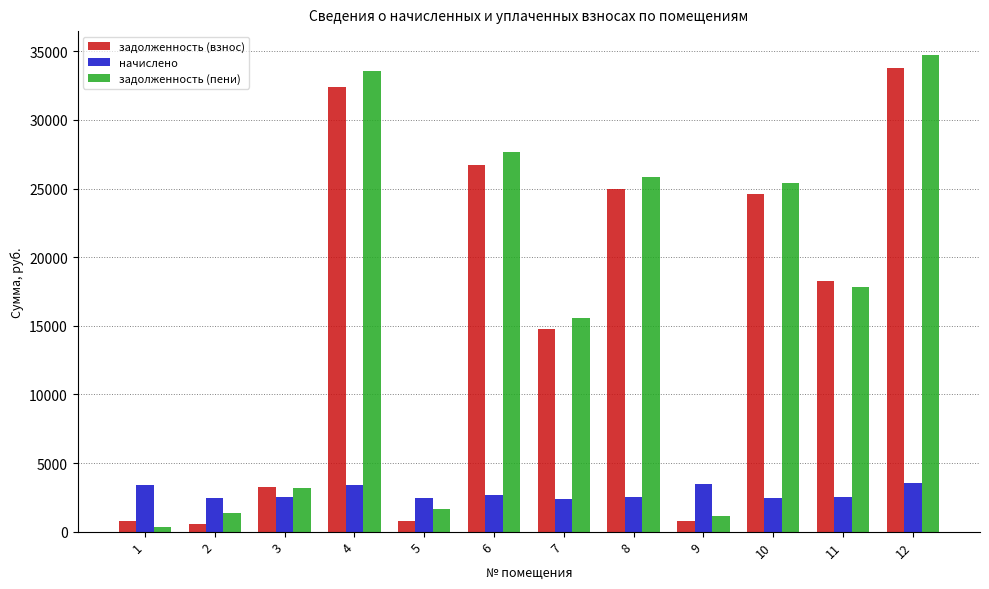

What is the total value across all series at 10?

52438.8